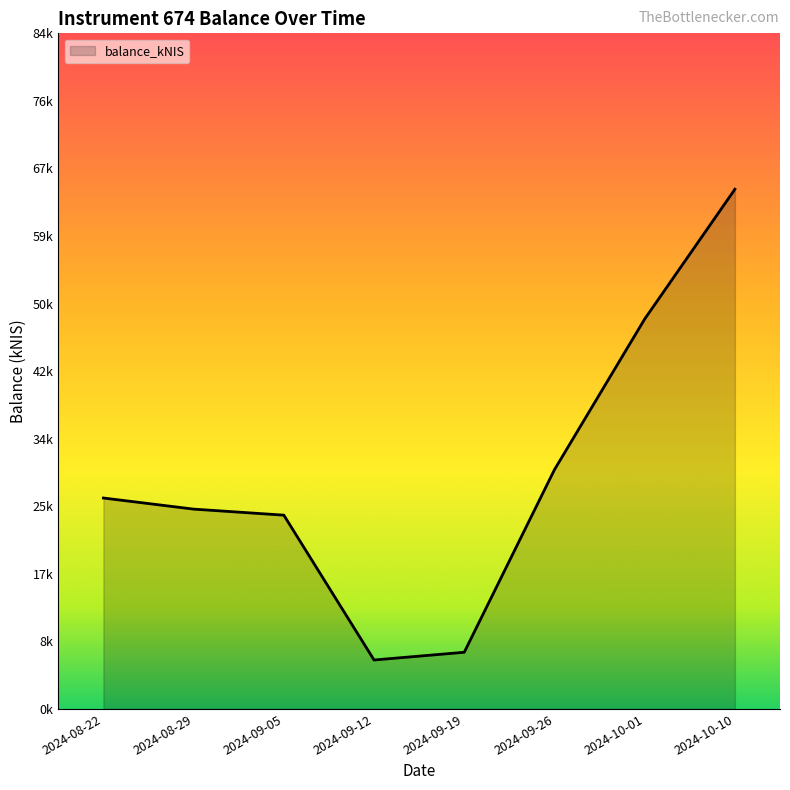

Is this an area chart (filled region under the line)?

Yes